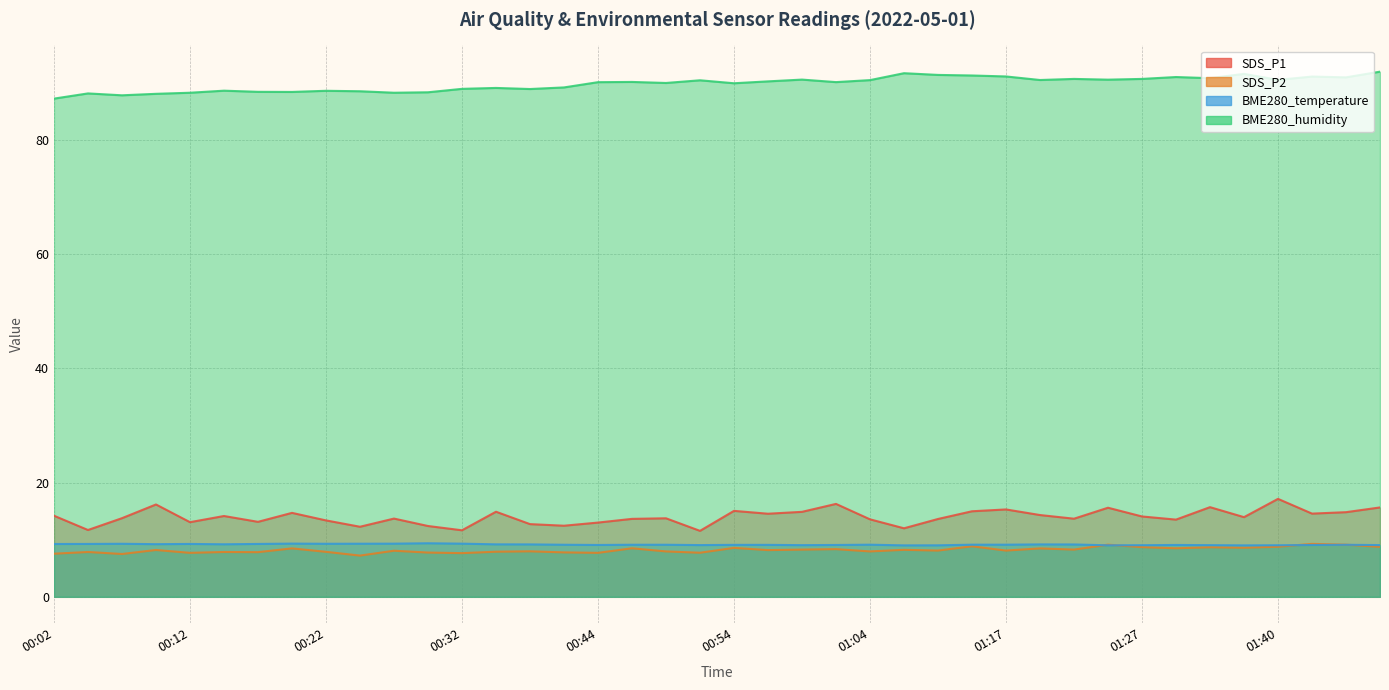

How many lines are shown in the chart?

4